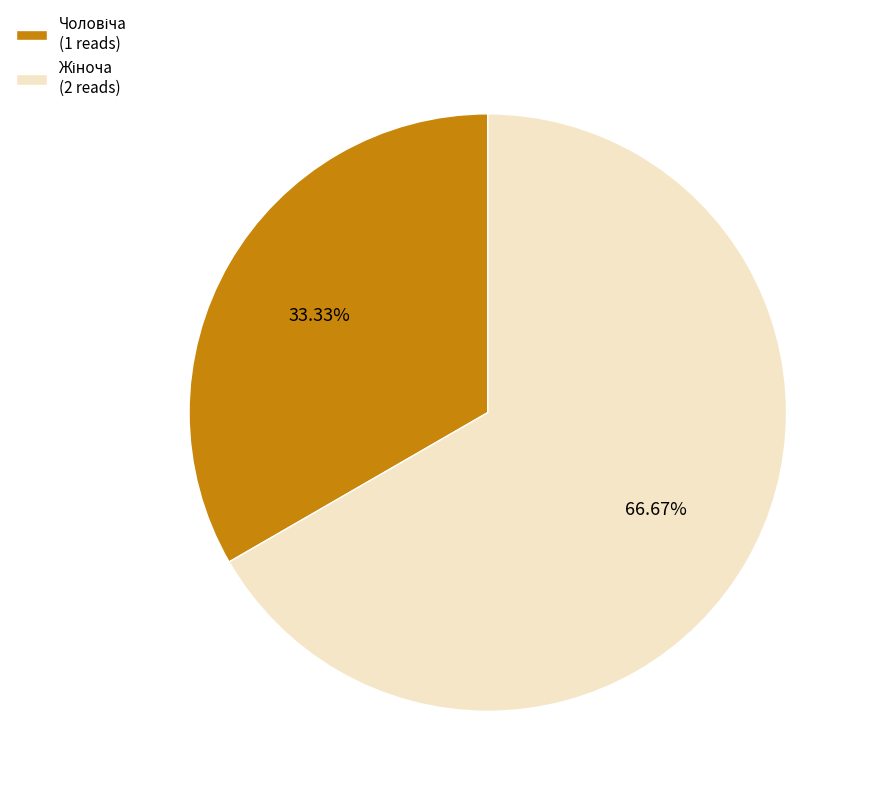

Is there a majority slice in this chart?

Yes